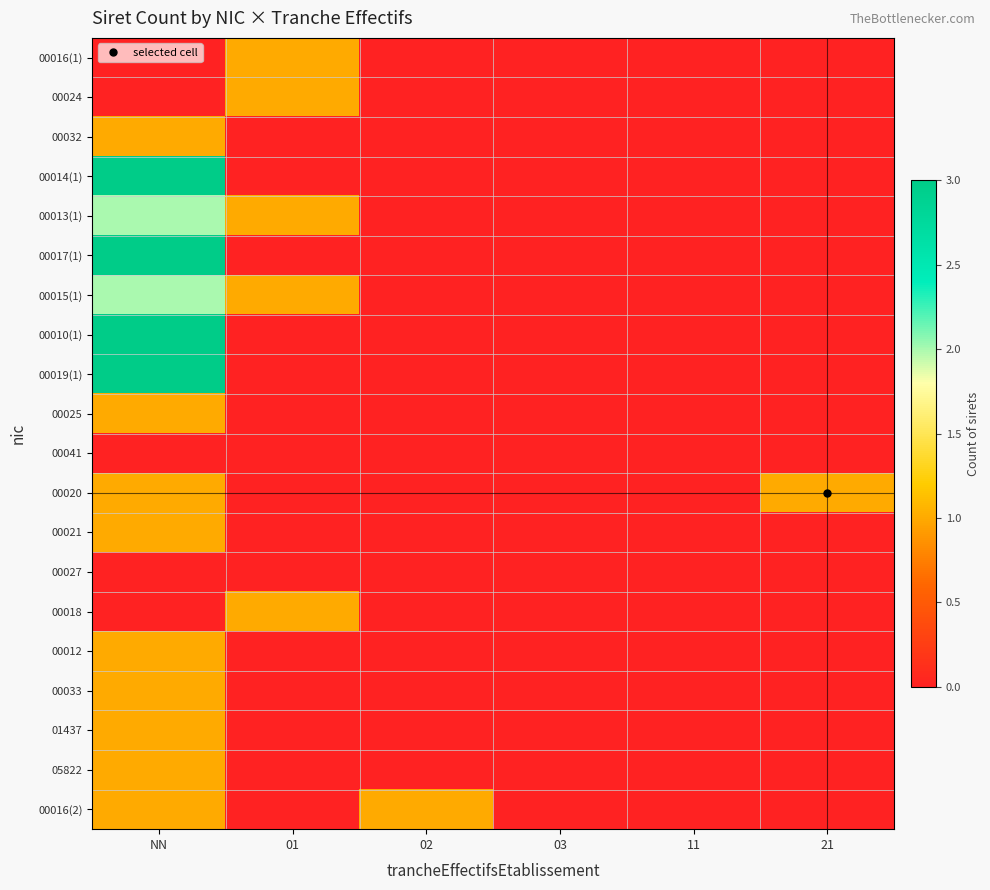

Between 03 and 21, which series saw the biggest shift?

00020